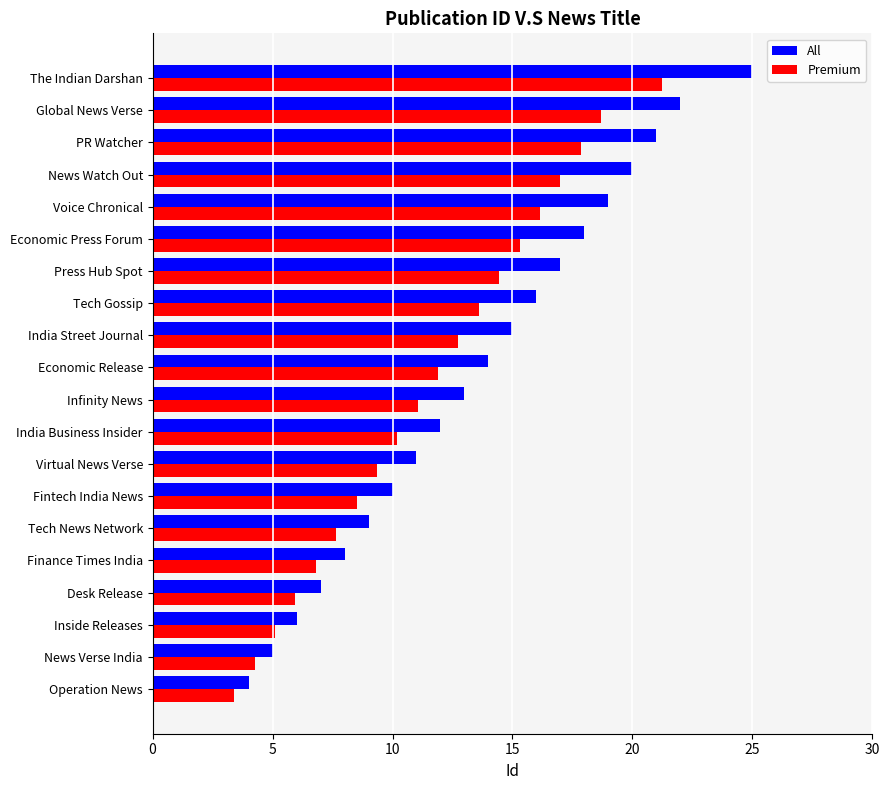

What is the lowest value of the All series?

4.0